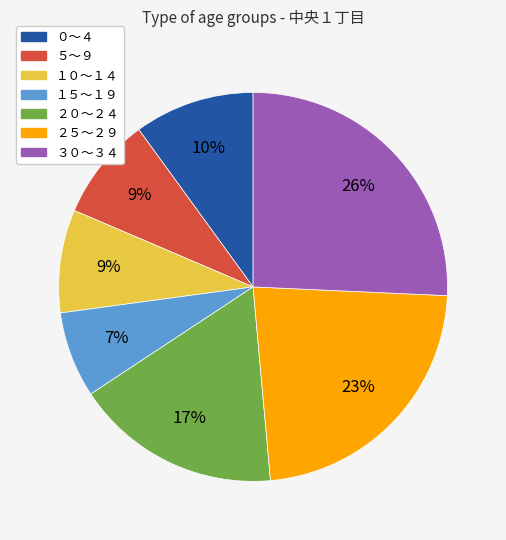

What percentage is the ０～４ slice, to the nearest percent?

10%